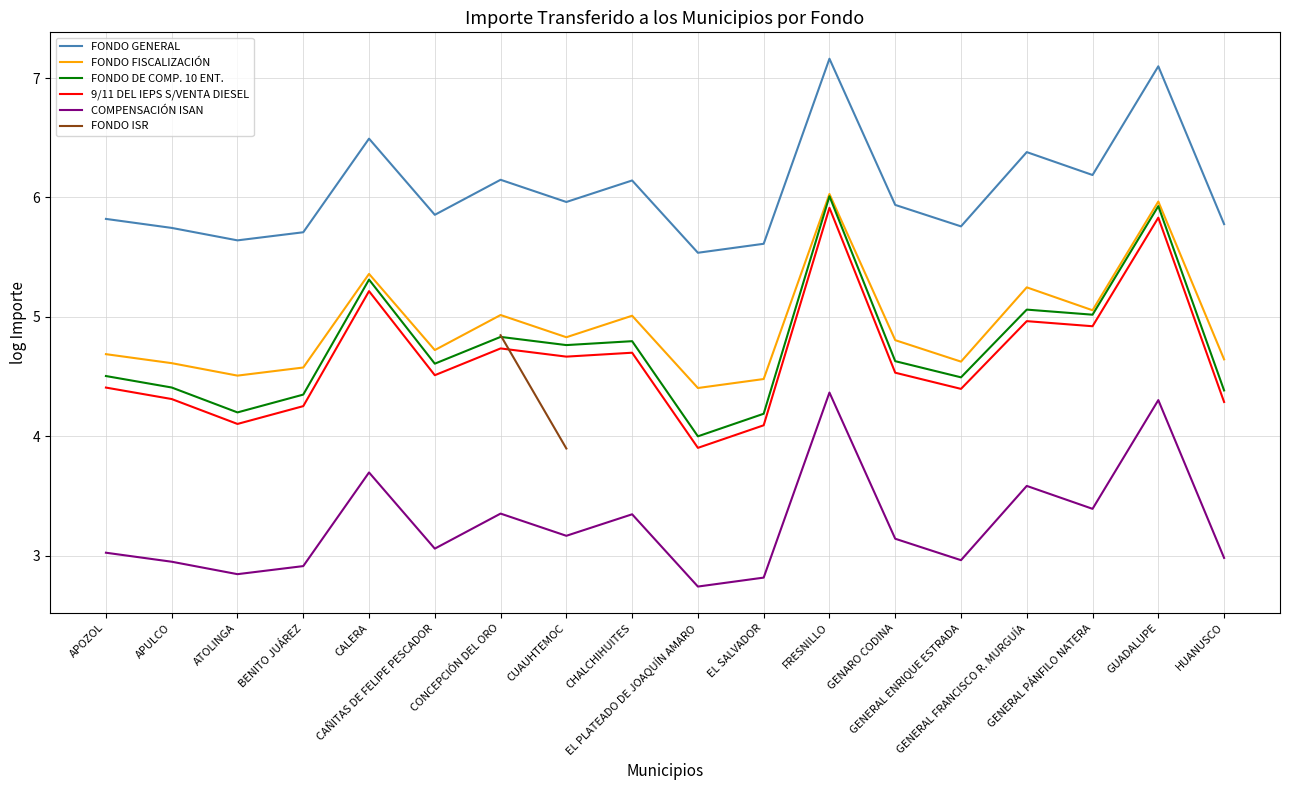

True or false: FONDO DE COMP. 10 ENT. has more than 0 interior local peaks.

True